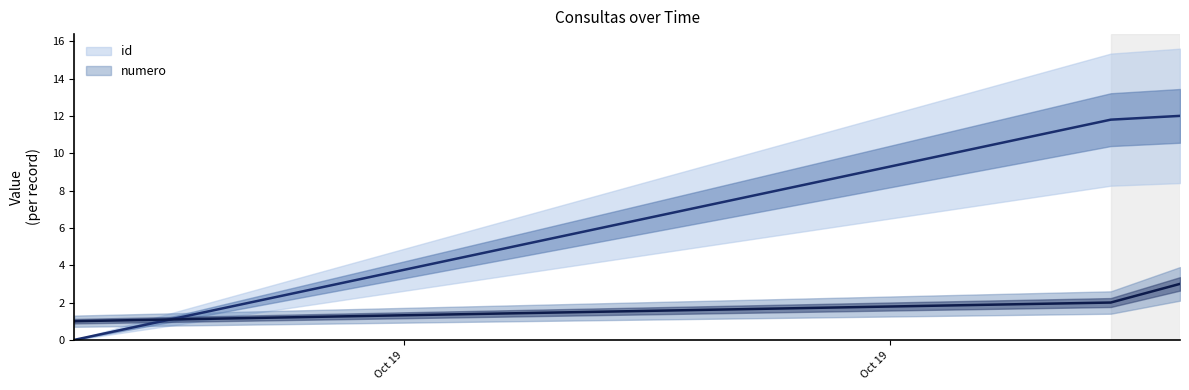

At which category is the sum across all series the highest?

2022-10-19 21:11:35